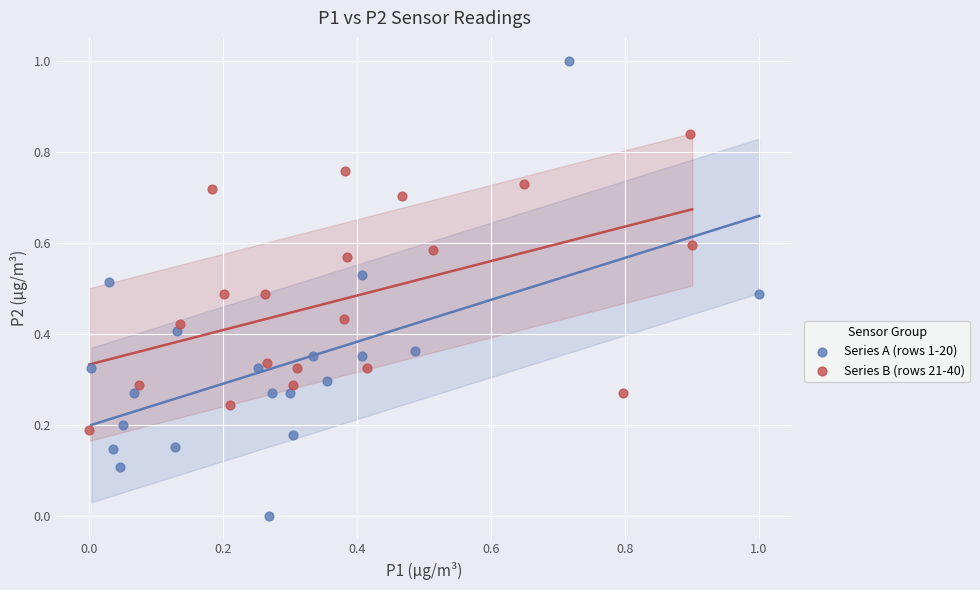

Which series has the largest Y range (max minus min)?

Series A (rows 1-20)